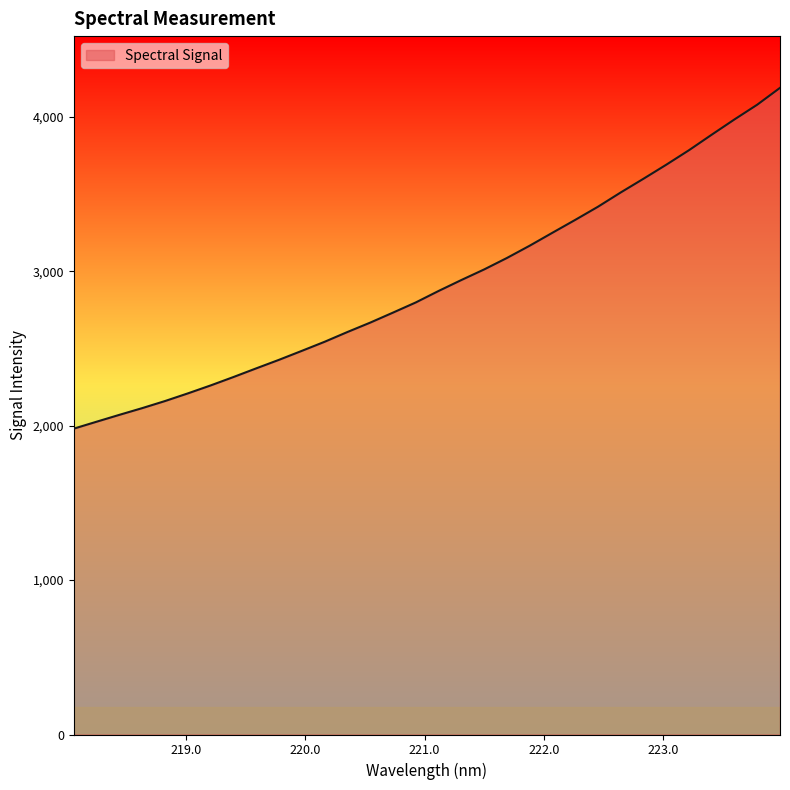

What is the difference between the maximum and minimum values?

2206.9